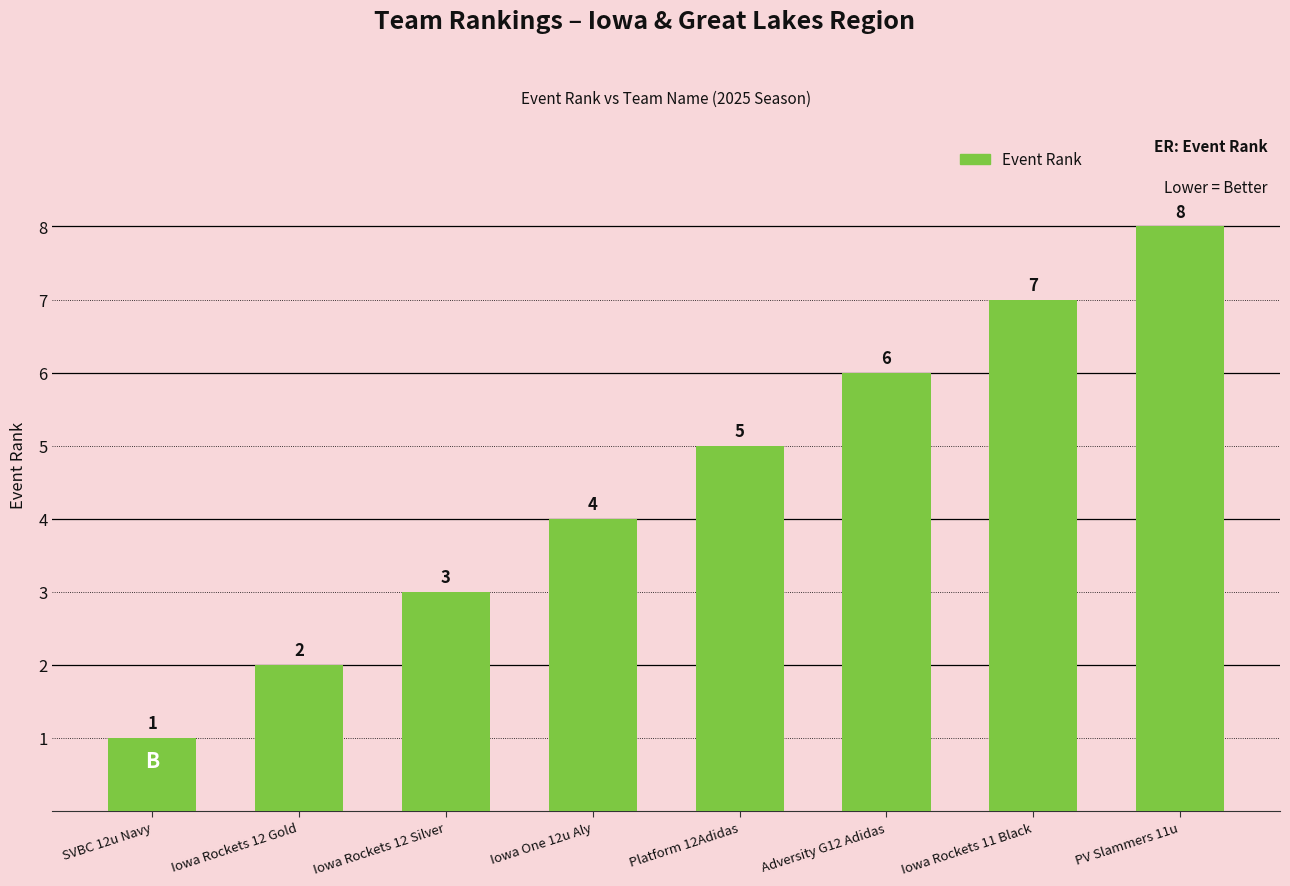

Does the chart contain any negative values?

No